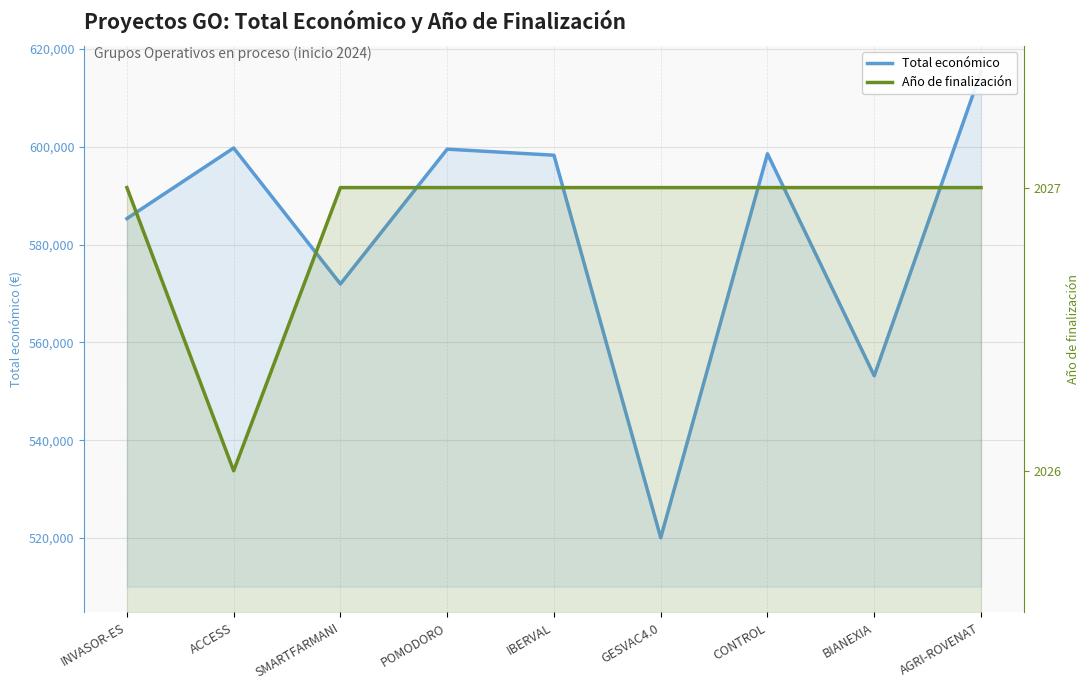

True or false: Año de finalización has a value of 1139 at BIANEXIA.

False